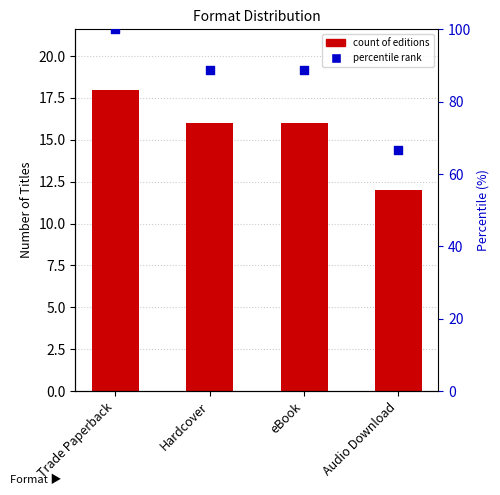

Which series has the largest total across all categories?

Percentile rank